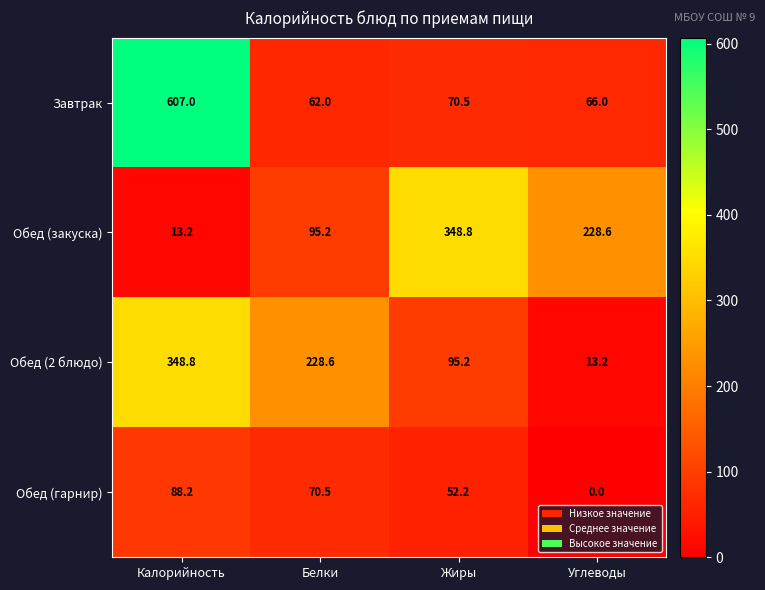

The value of Завтрак at Жиры is 70.5. True or false?

True